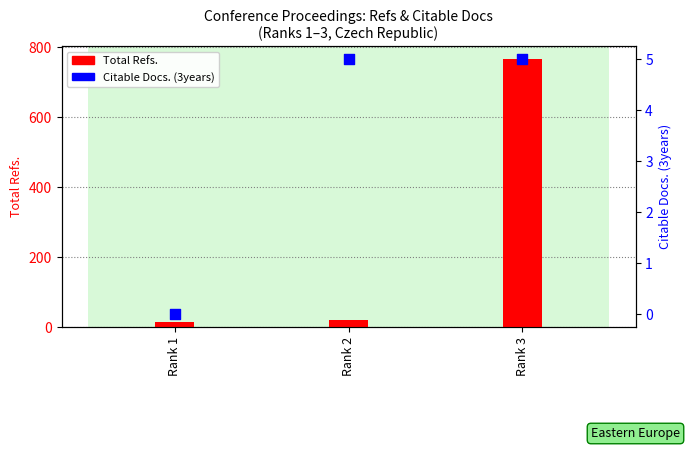

What is the change in value from Rank 1 to Rank 2?

+5